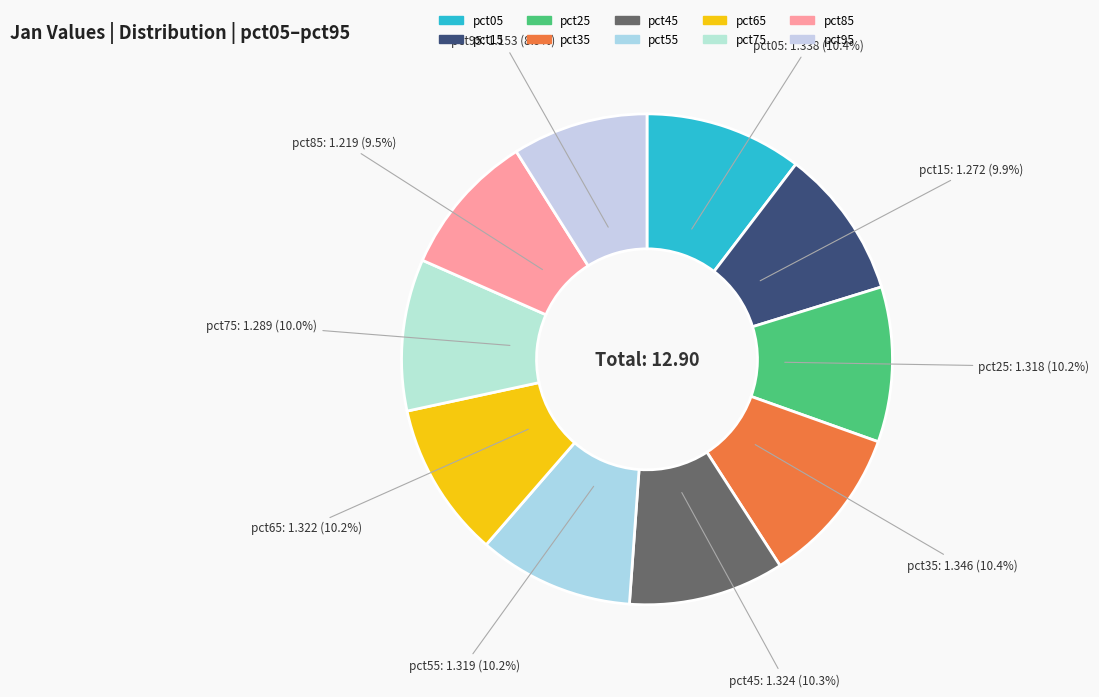

True or false: pct15 accounts for 1% of the total.

False